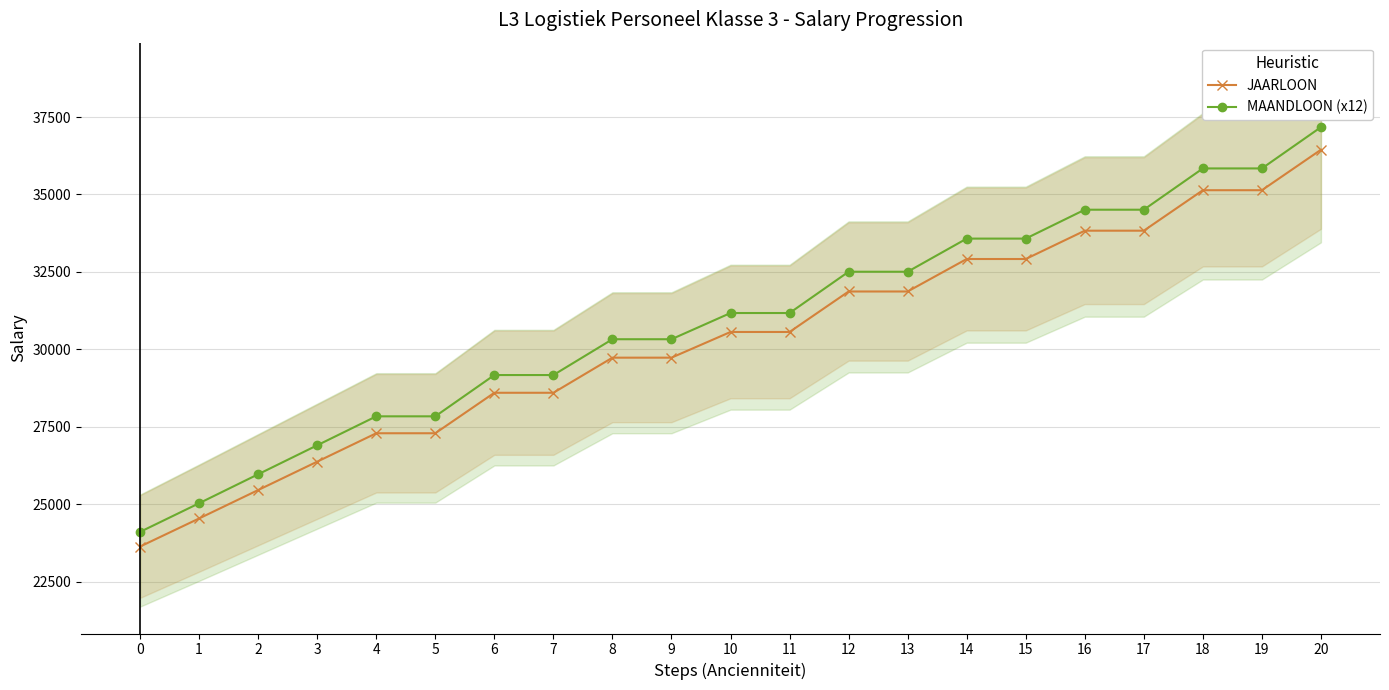

What is the sum of all JAARLOON values?

636409.2